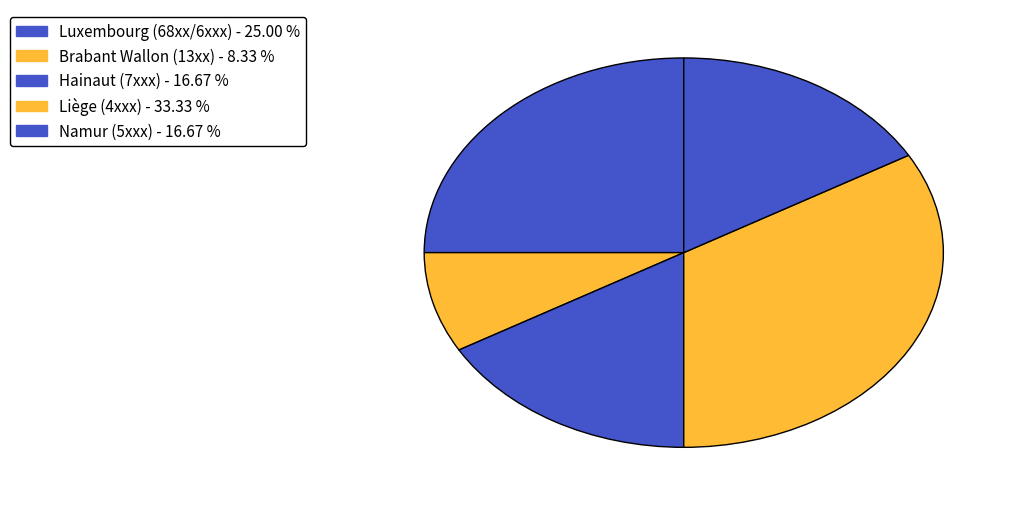

How many segments does this pie chart have?

5